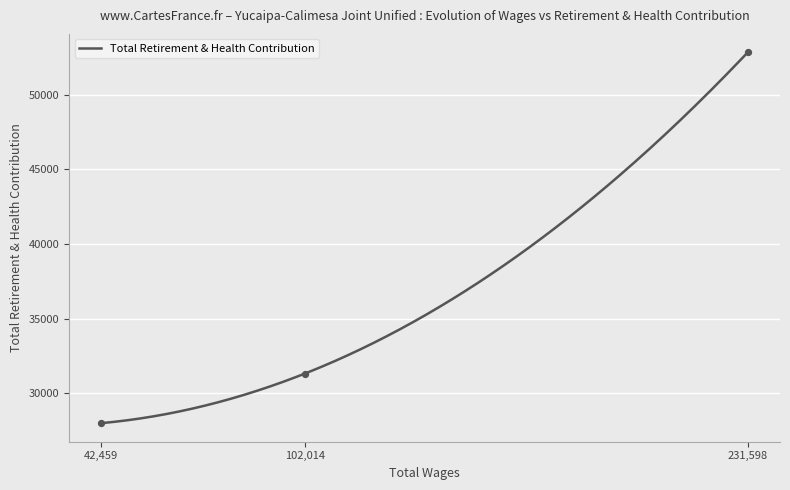

What is the change in value from 231598.0 to 42459.0?

-24820